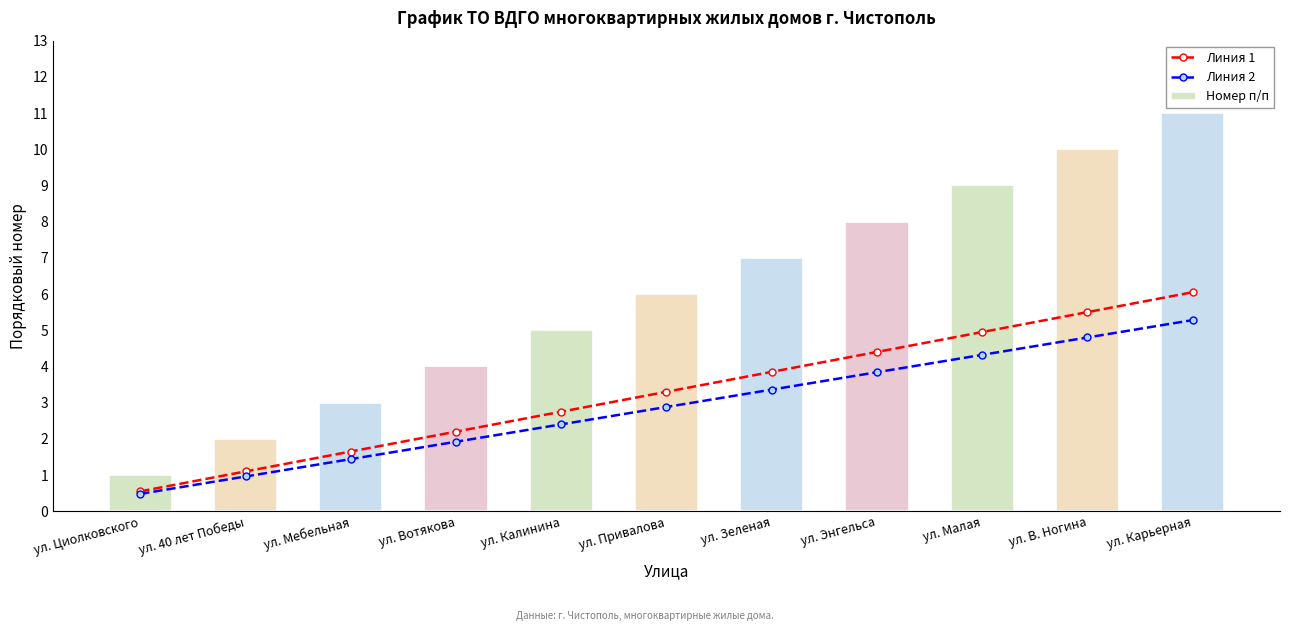

At which label does Линия 2 reach its peak?

ул. Карьерная